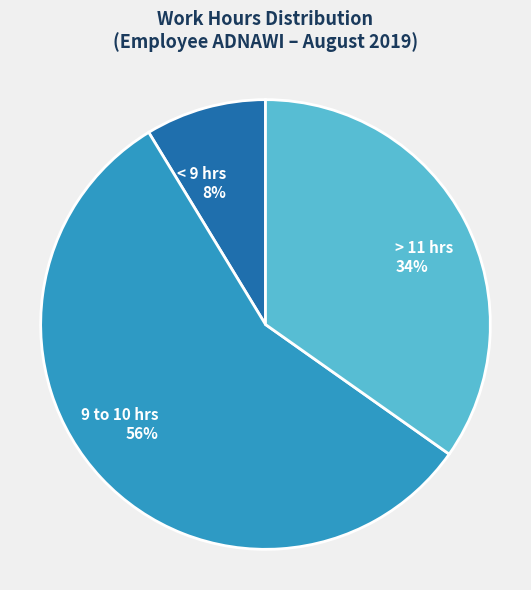

Is it true that Day 17 is 12% of the pie?

False